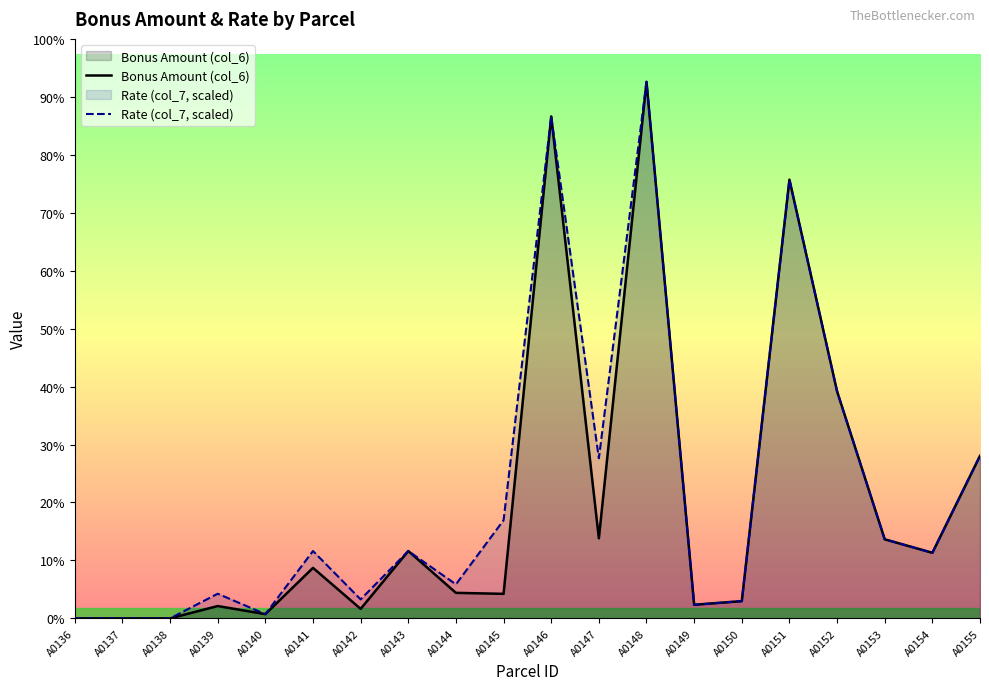

What is the total value across all series at A0148?

443898.9